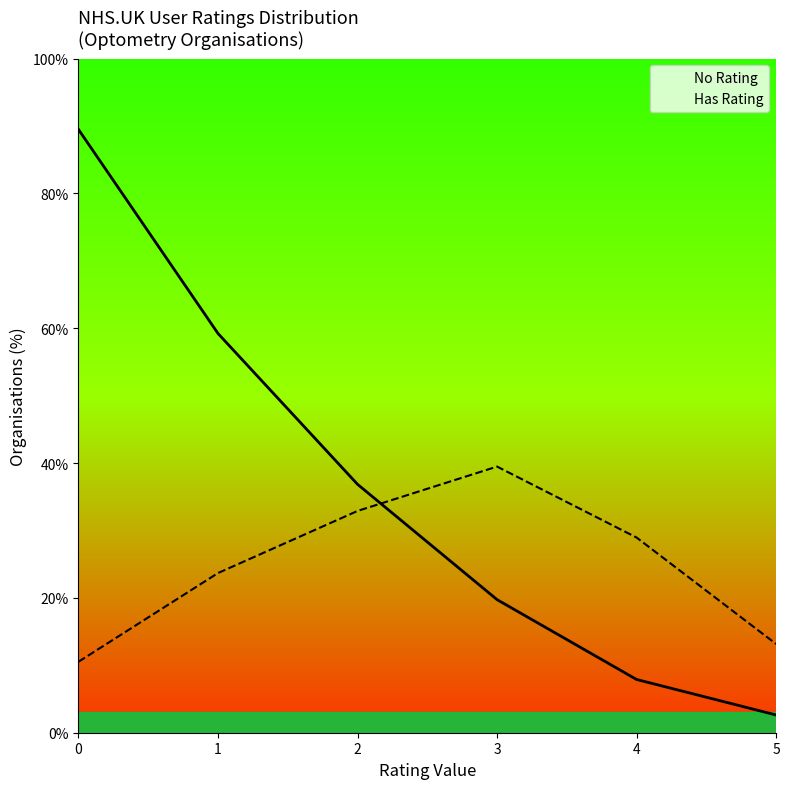

Is the value of No Rating at 2 greater than the value of Has Rating at 4?

Yes